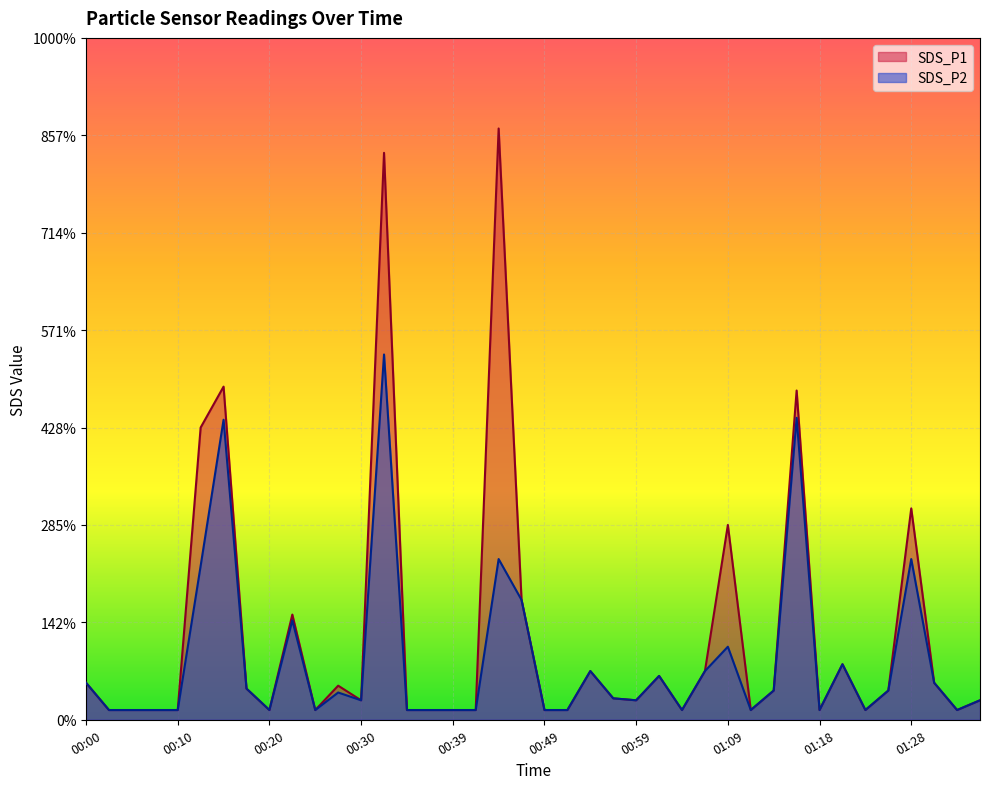

What is the sum of the SDS_P2 values at 01:11 and 01:33?

0.2